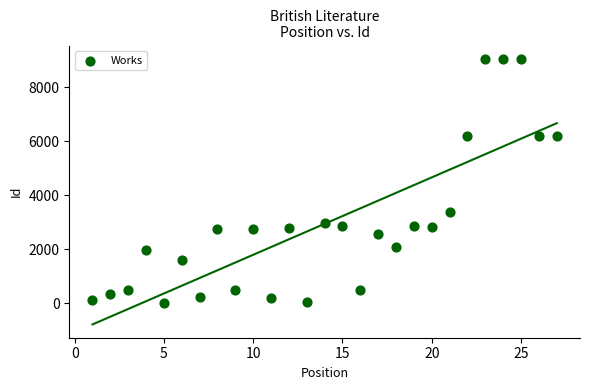

What Y value in the scatter plot is closest to 4529?

3372